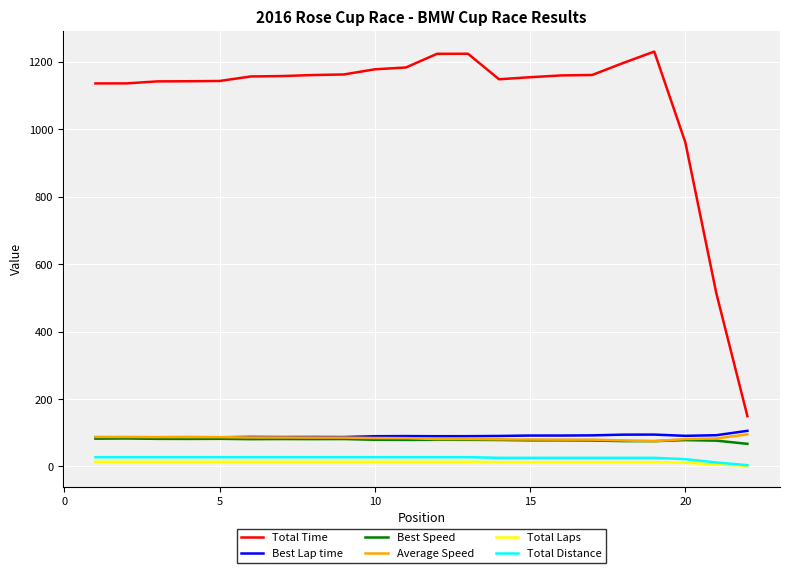

What are all the series names shown in the legend?

Total Time, Best Lap time, Best Speed, Average Speed, Total Laps, Total Distance